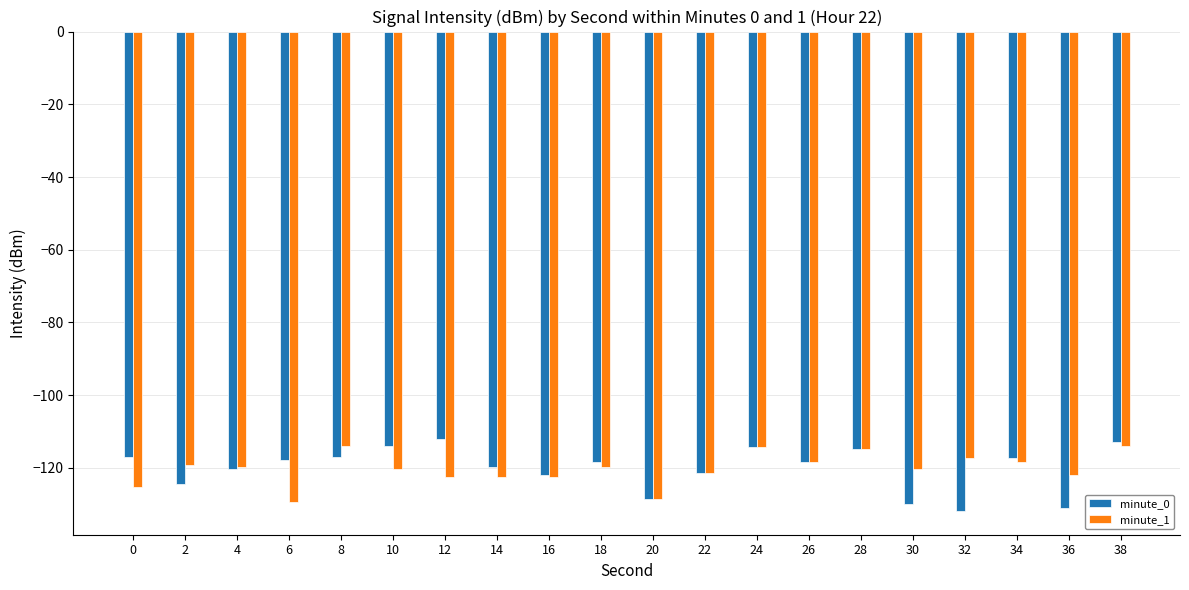

What is the difference between the minute_0 values at 22 and 36?

9.7